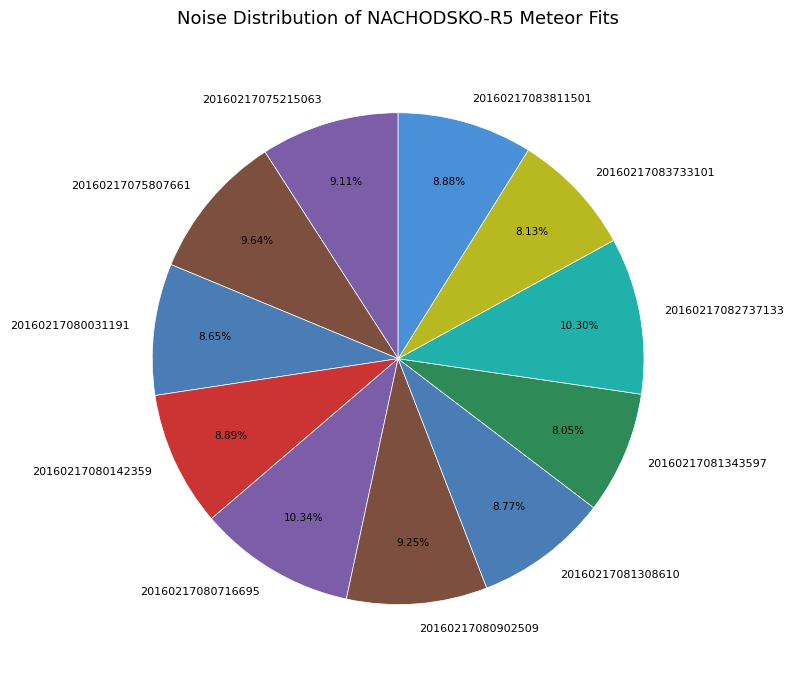

How many segments does this pie chart have?

11